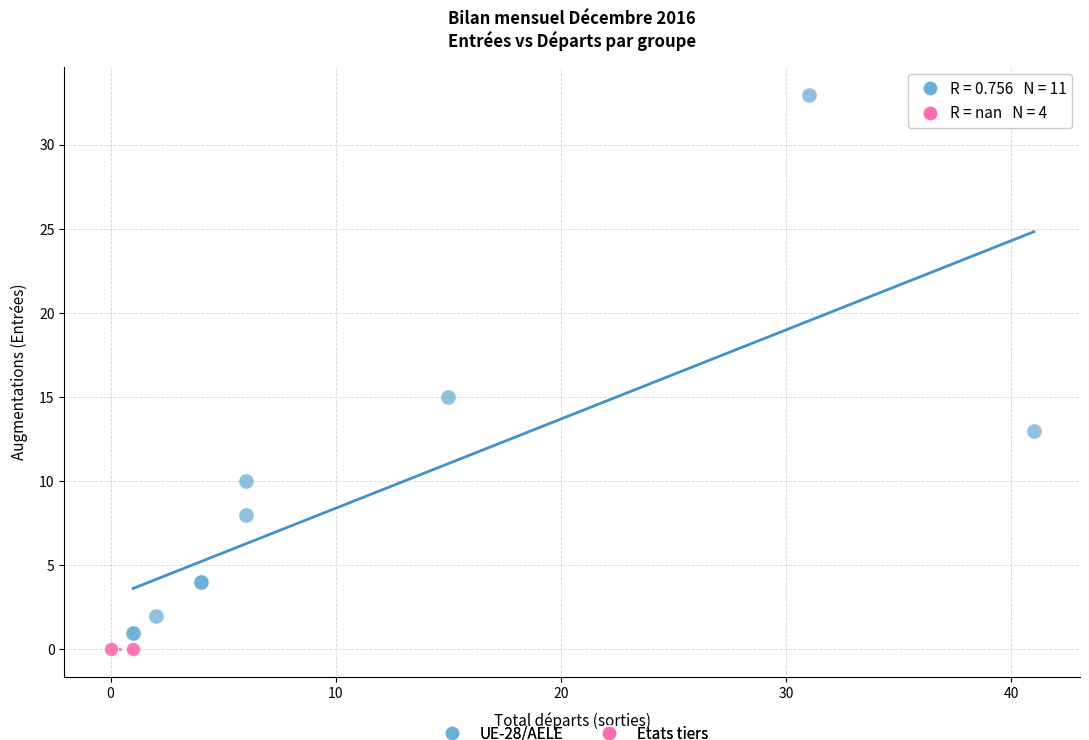

Which series reaches the maximum Y coordinate?

UE-28/AELE